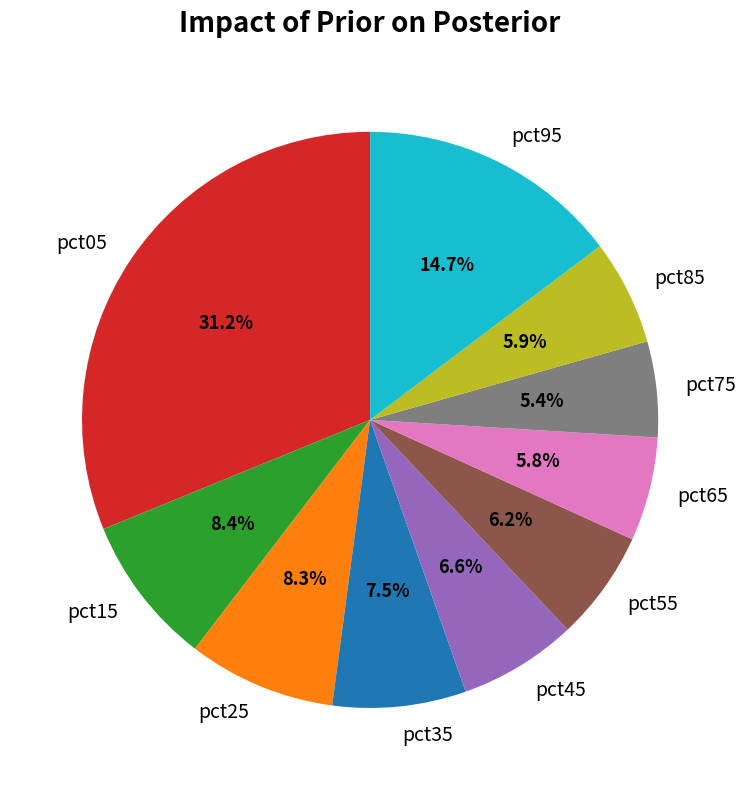

Between pct75 and pct85, which is larger?

pct85